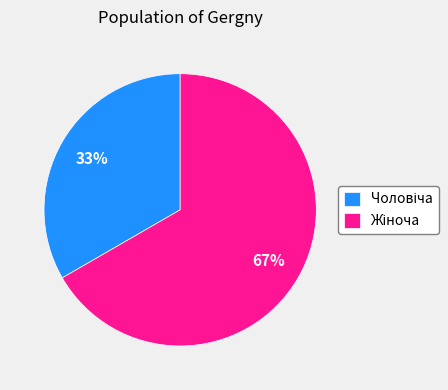

To the nearest percent, what is the average slice percentage?

50%